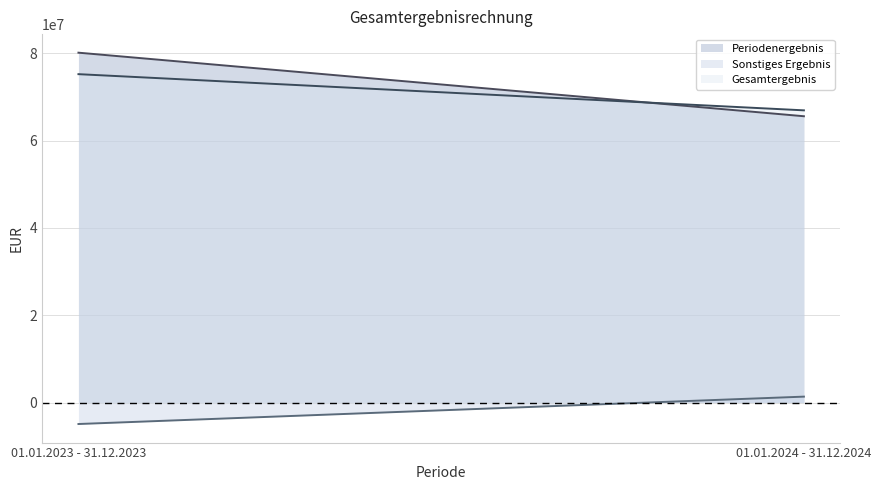

True or false: Gesamtergebnis has a value of 66946000 at 01.01.2024 - 31.12.2024.

True